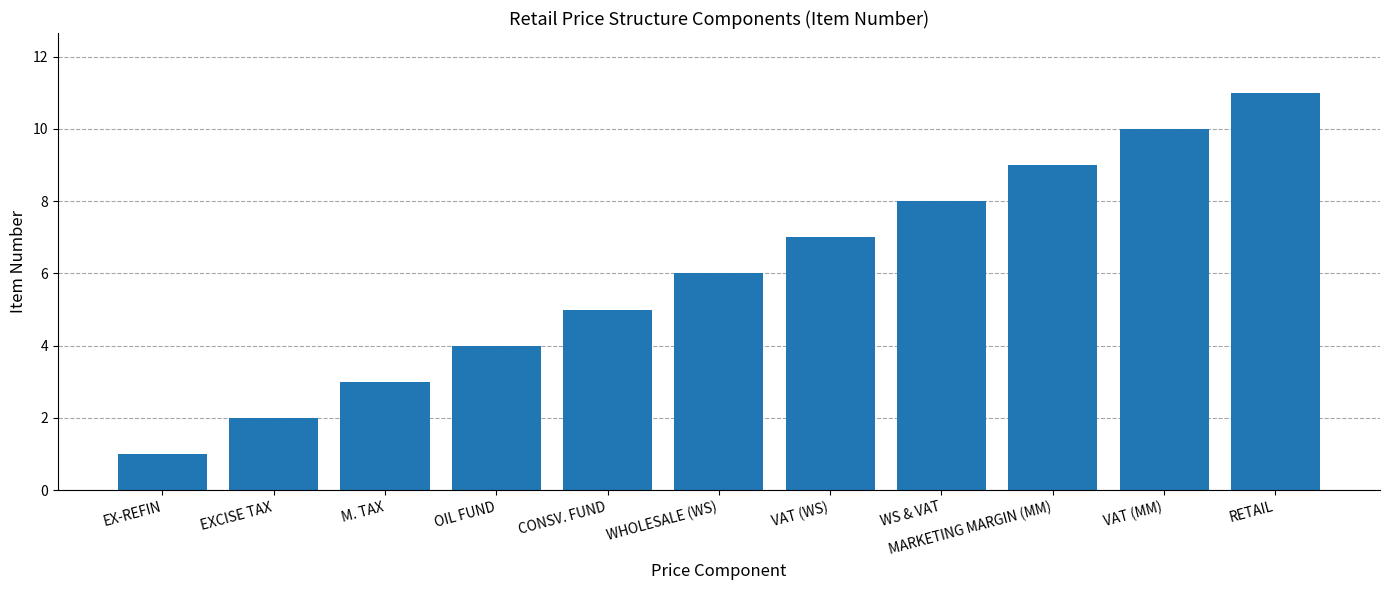

At which category does the chart reach its peak across all series?

RETAIL